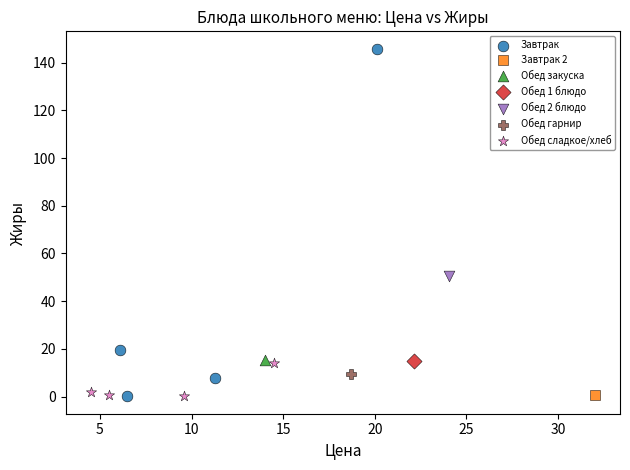

Which series contains the highest Y value?

Завтрак